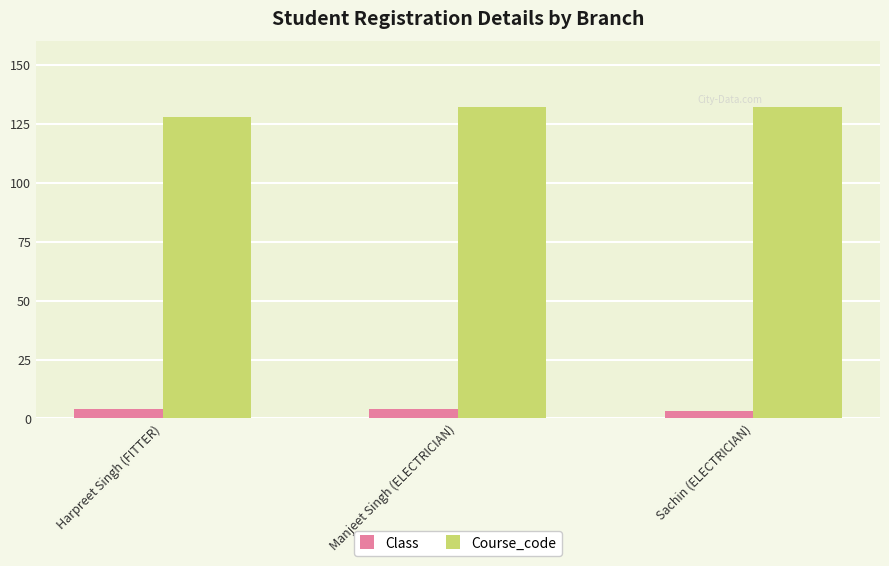

The value of Course_code at Manjeet Singh (ELECTRICIAN) is 132. True or false?

True